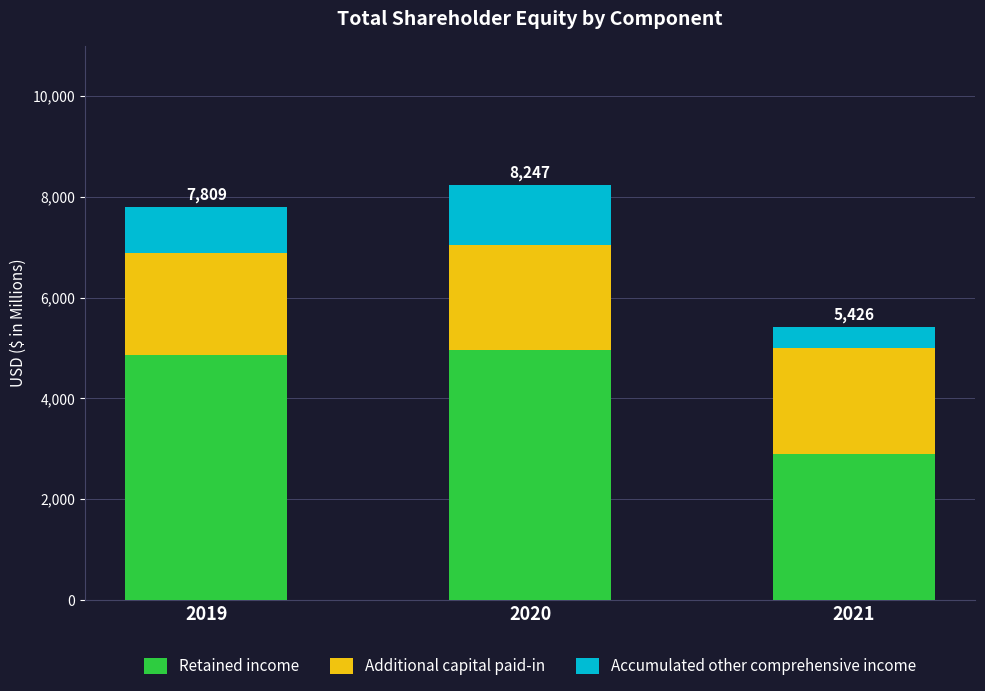

How many categories are shown in the chart?

3